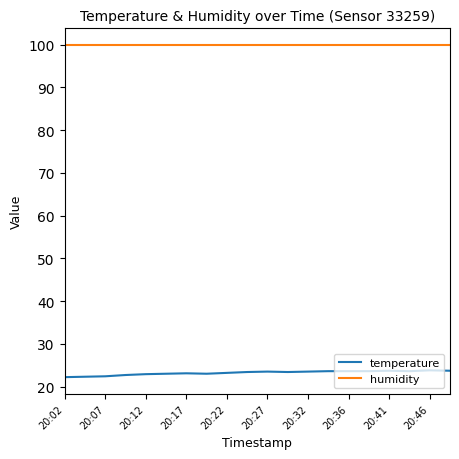

Which series has the widest spread of values?

temperature